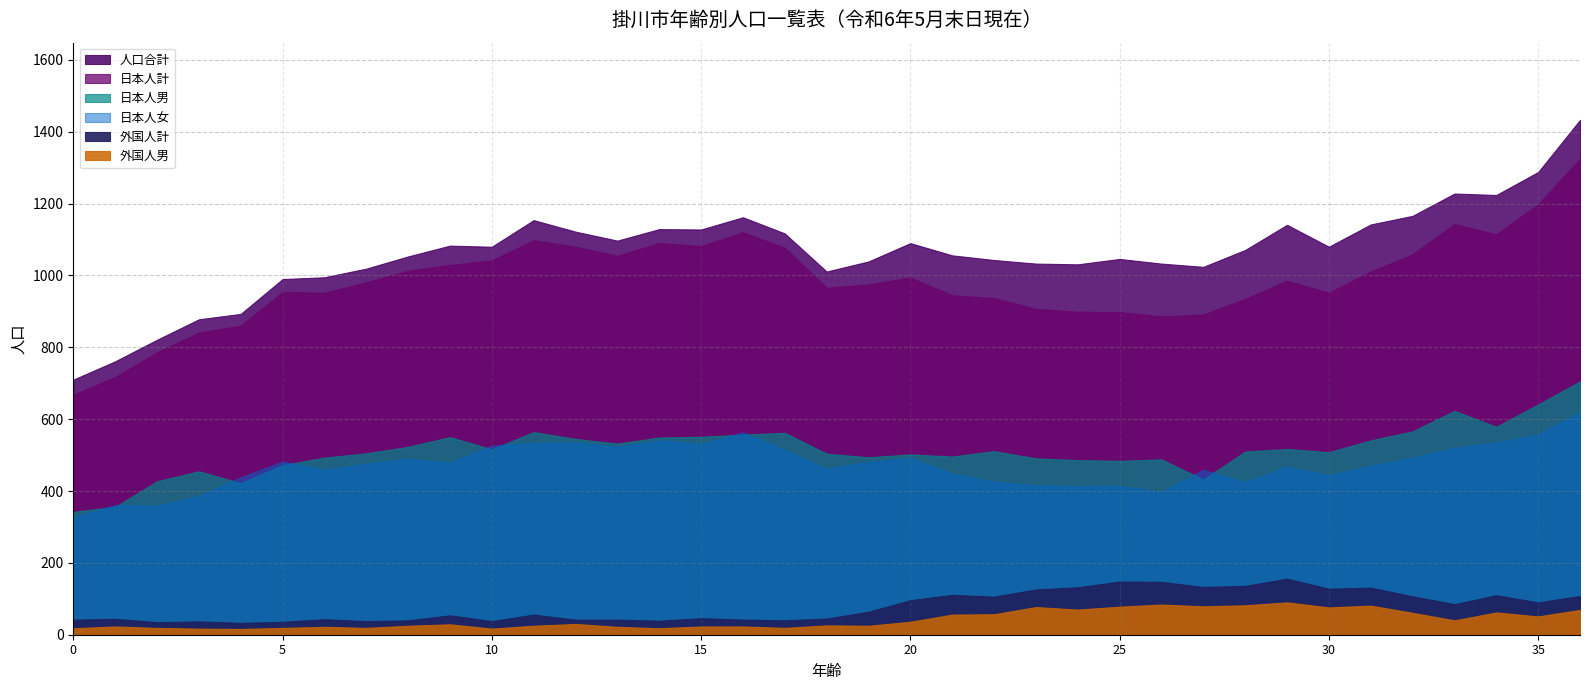

Rank the series at 35 from lowest to highest value.

外国人男, 外国人計, 日本人女, 日本人男, 日本人計, 人口合計